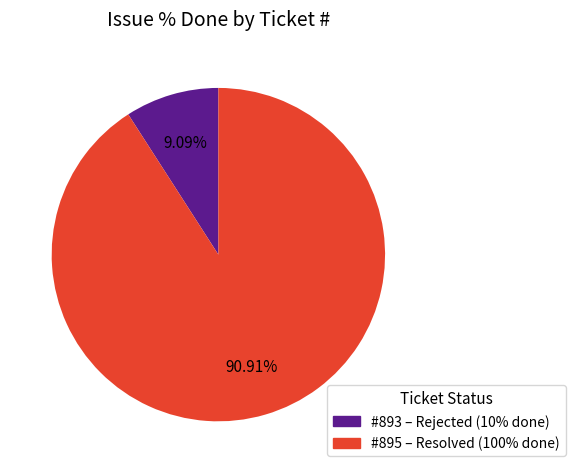

Is there any slice that represents more than half of the pie?

Yes